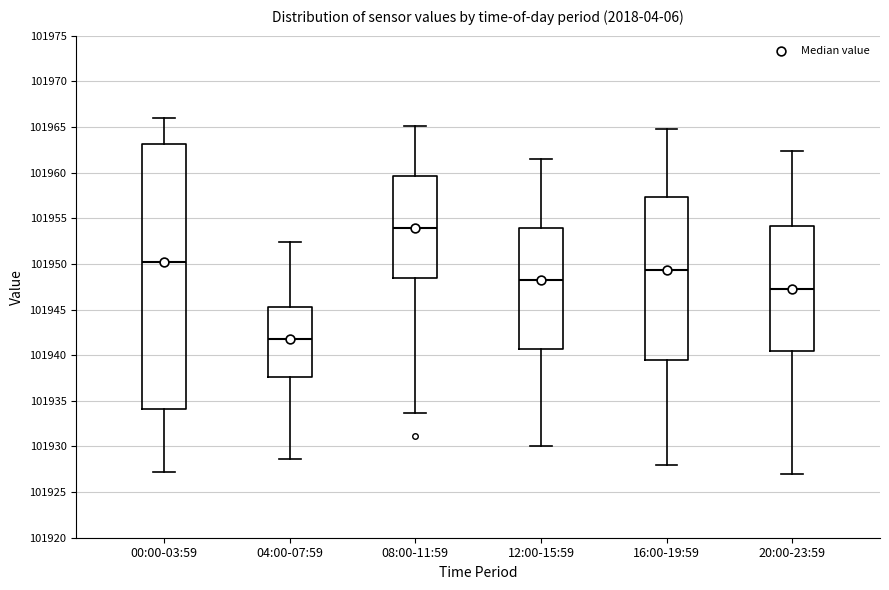

Comparing the boxes themselves (not the whiskers), which one is the tallest?

00:00-03:59